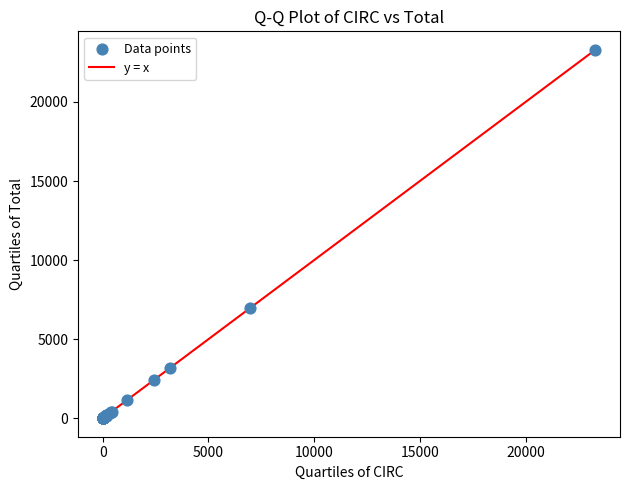

What Y value in the scatter plot is closest to 11650?

6993